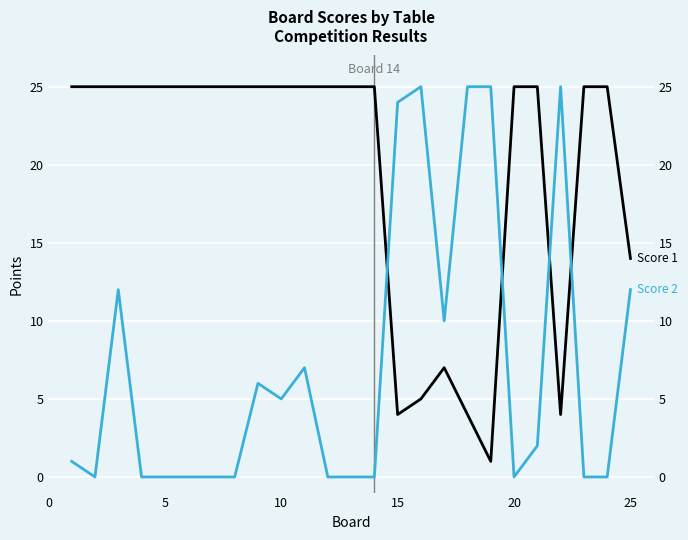

What is the average value of the Score 1 series?

20